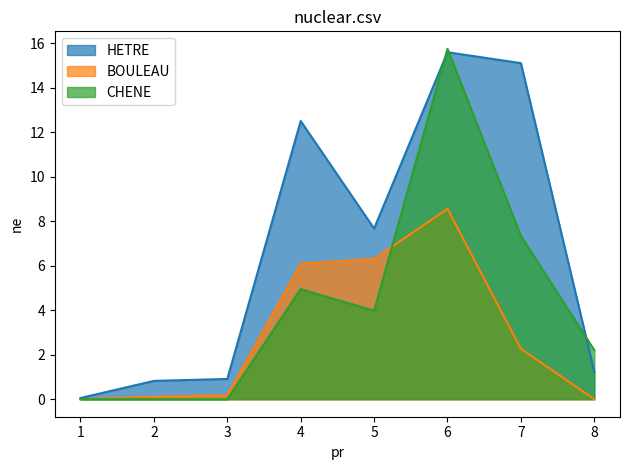

Is it true that BOULEAU equals 0.2 at 2?

False